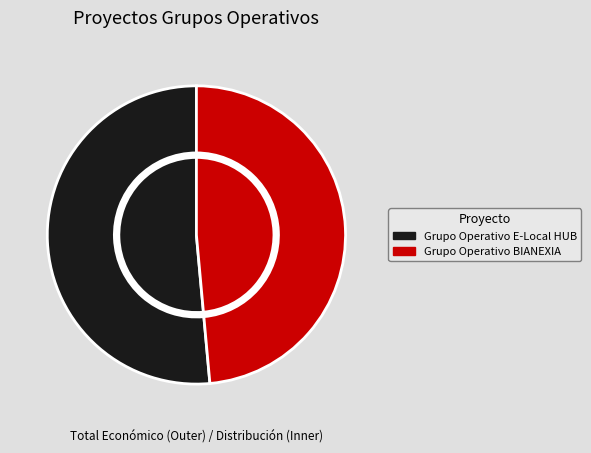

Which category accounts for the majority?

Grupo Operativo E-Local HUB